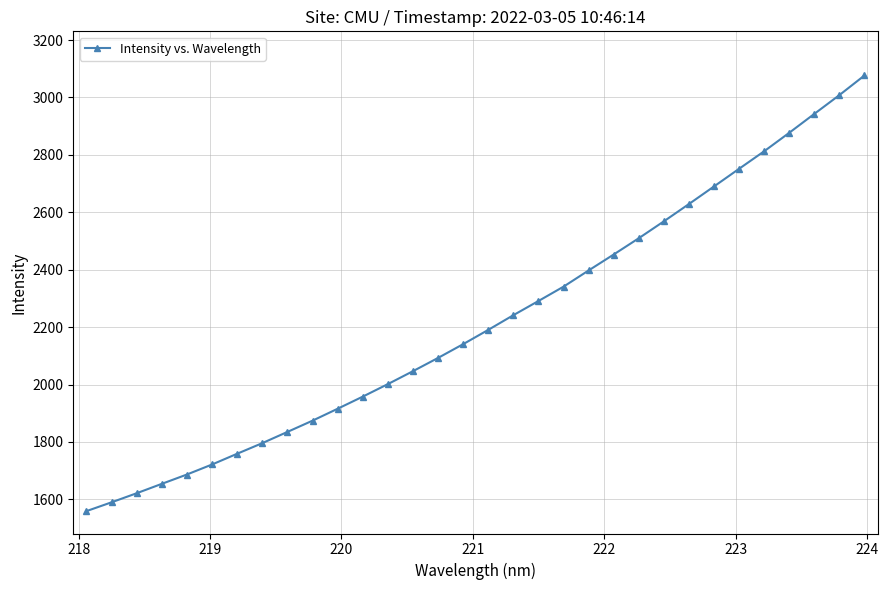

True or false: there are more than 2 points higher than both neighbors.

False